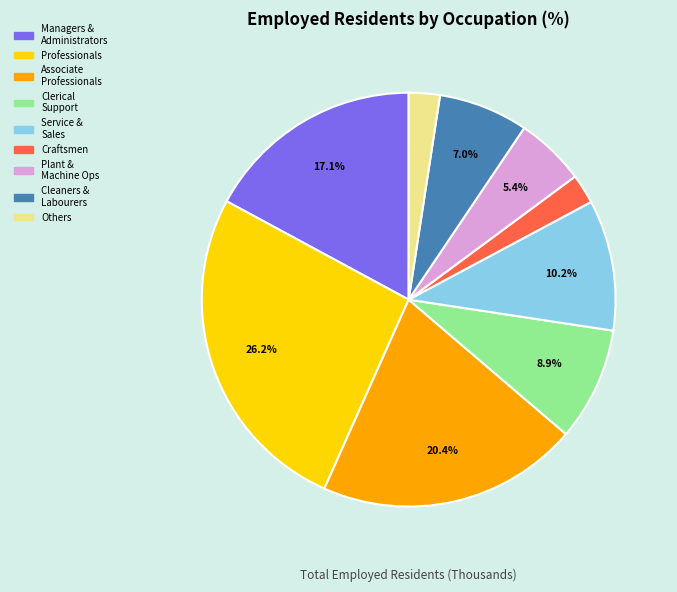

Which slice is the largest?

Professionals